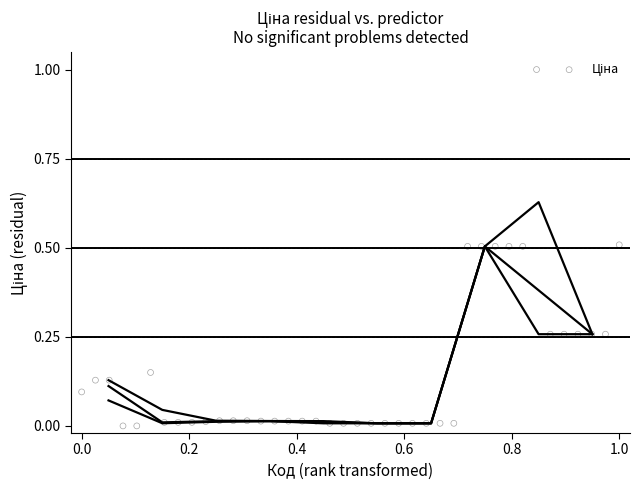

What is the range of Y values (max minus min)?

1.0